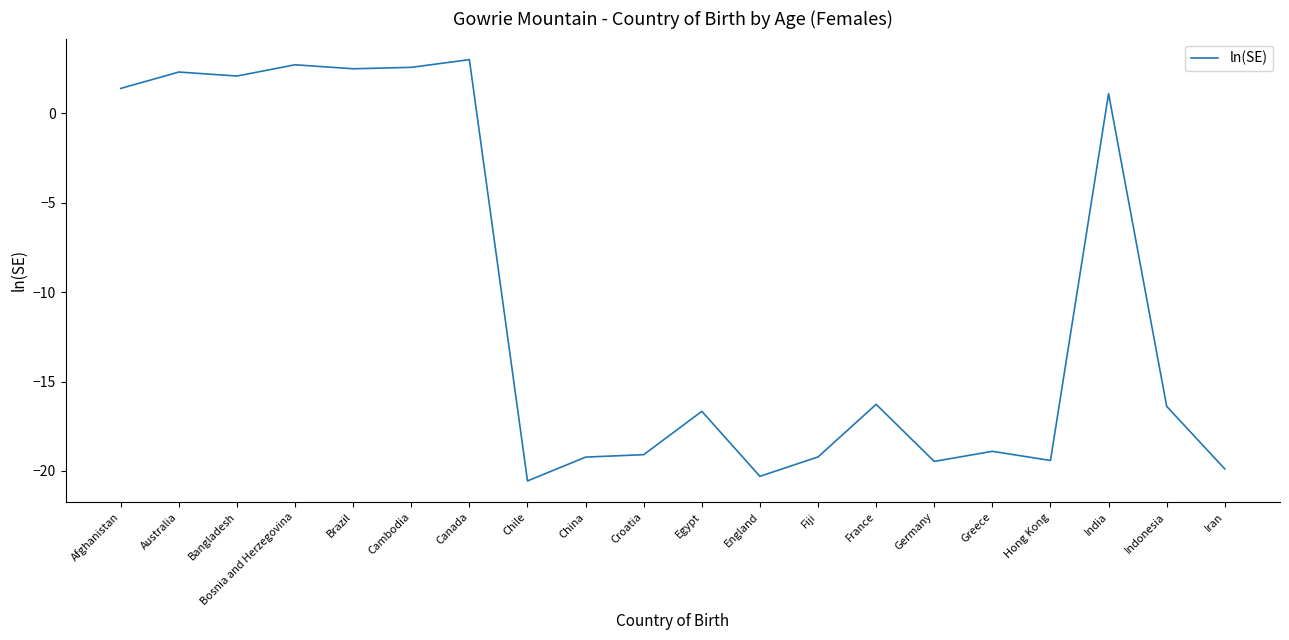

At which category does the data reach its first local valley?

Bangladesh